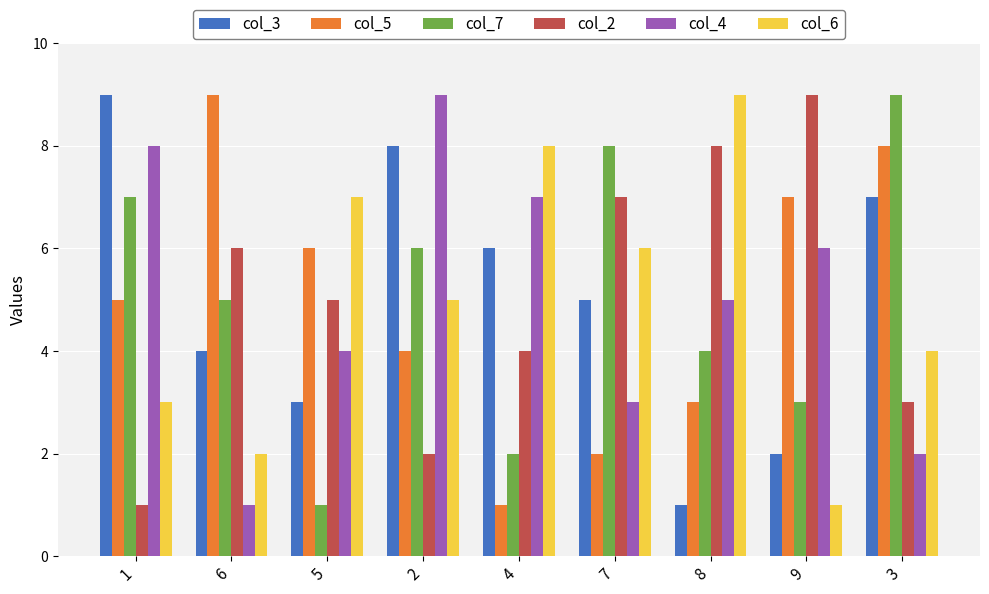

True or false: col_4 has a value of 1 at 6.

True